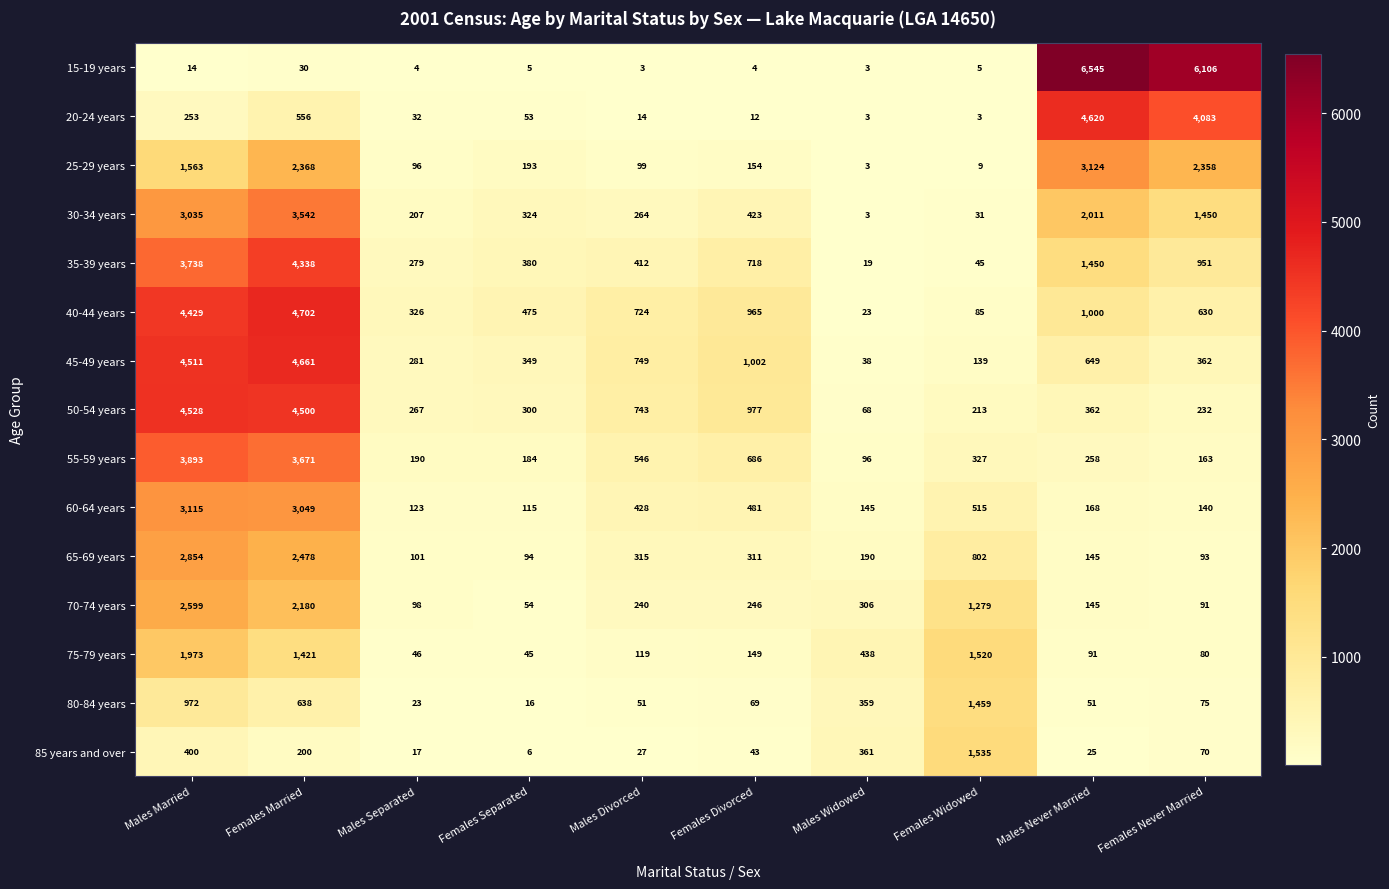

Which series has the largest total across all categories?

40-44 years